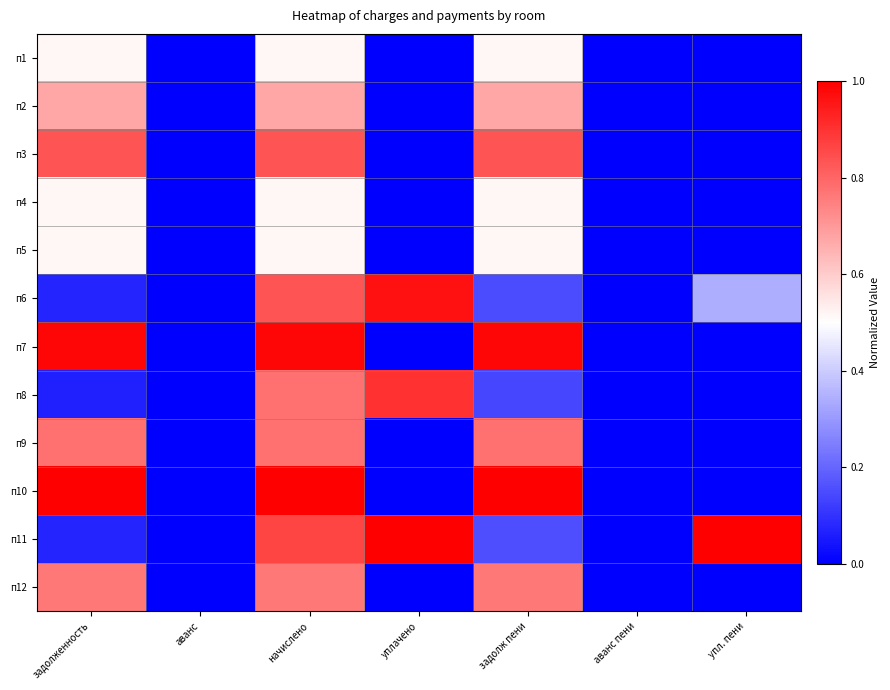

How many categories are shown in the chart?

7